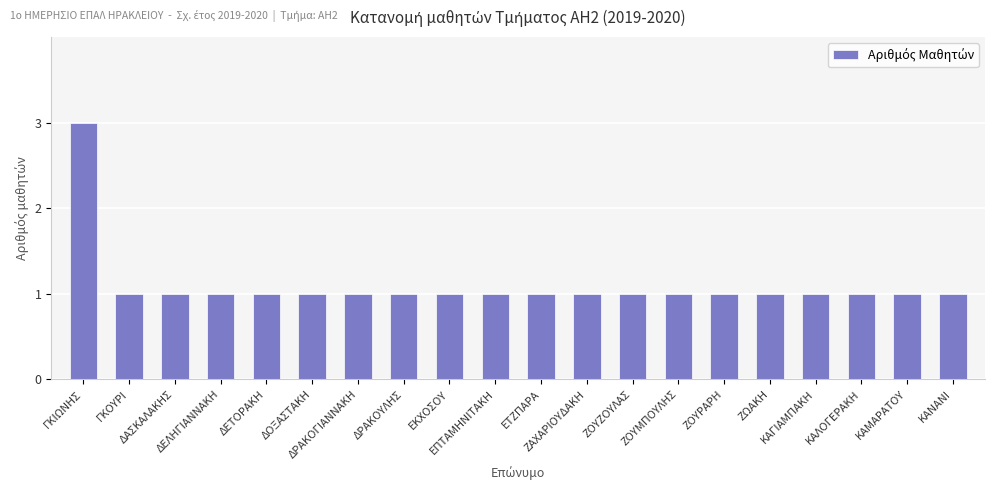

What is the greatest value displayed?

3